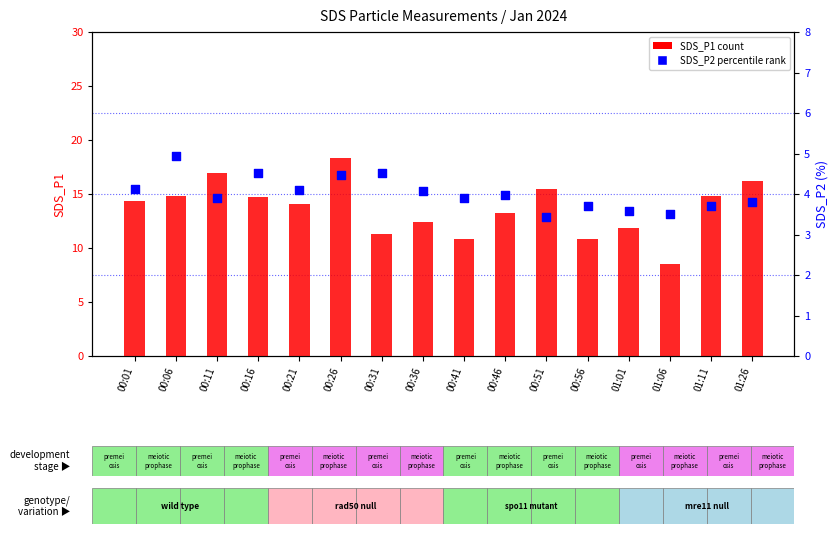

What are all the series names shown in the legend?

SDS_P1 count, SDS_P2 percentile rank